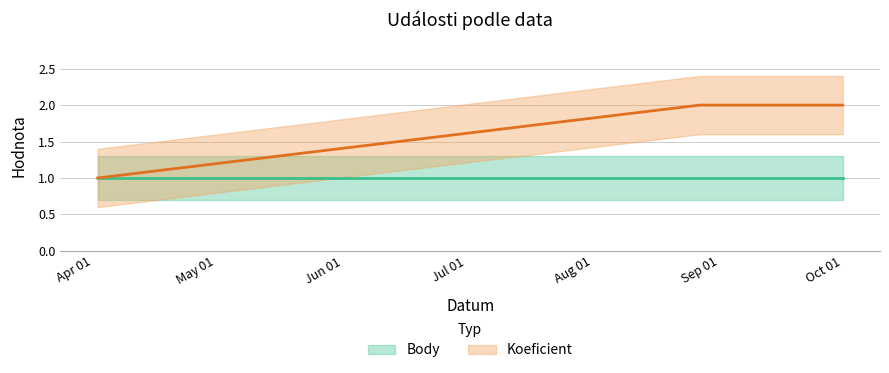

What position from the left is 2022-08-27?

2